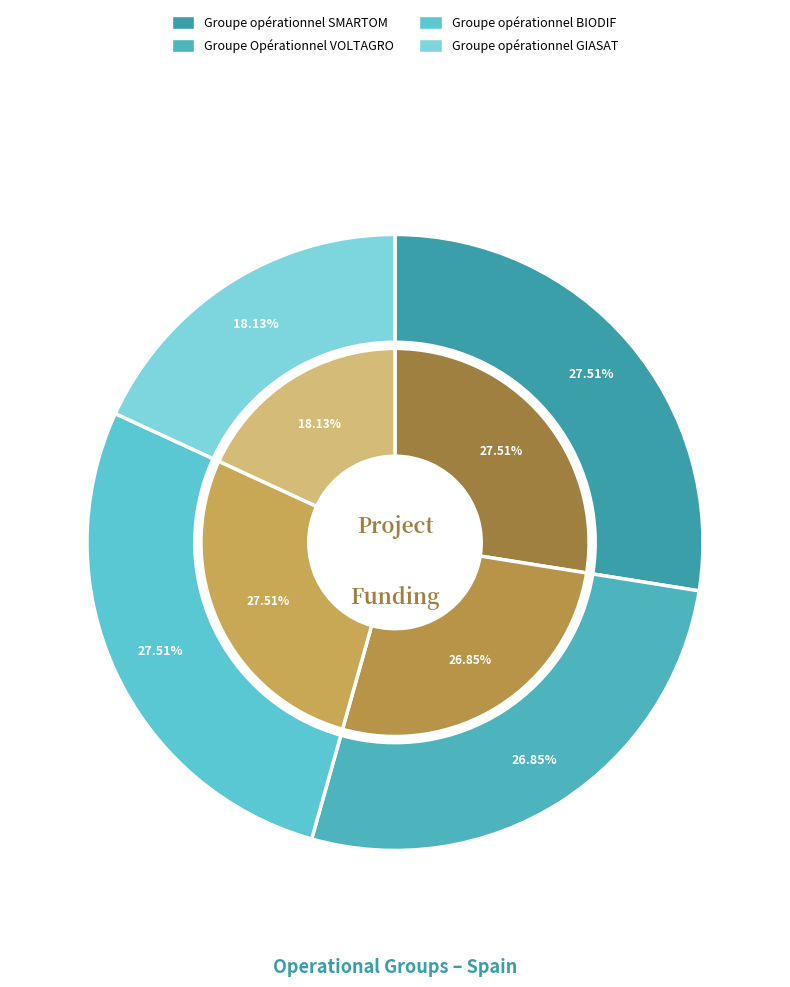

What is the total percentage of VOLTAGRO and GIASAT?

45.0%